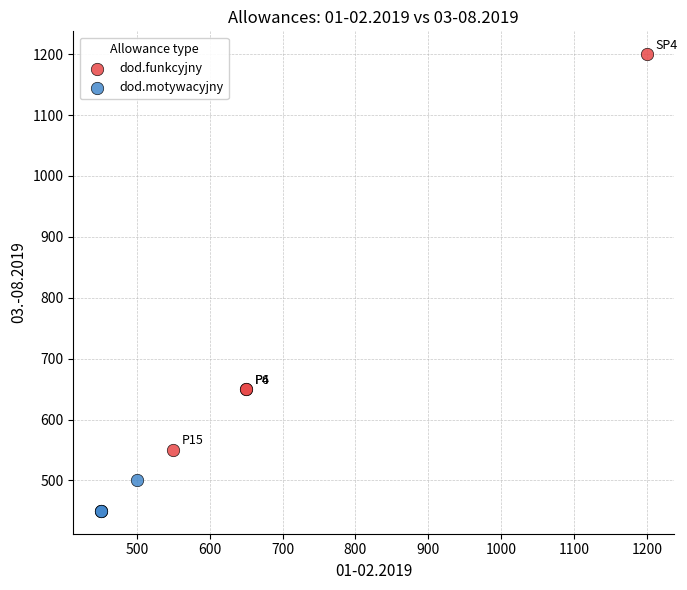

Which series reaches the minimum Y coordinate?

dod.motywacyjny